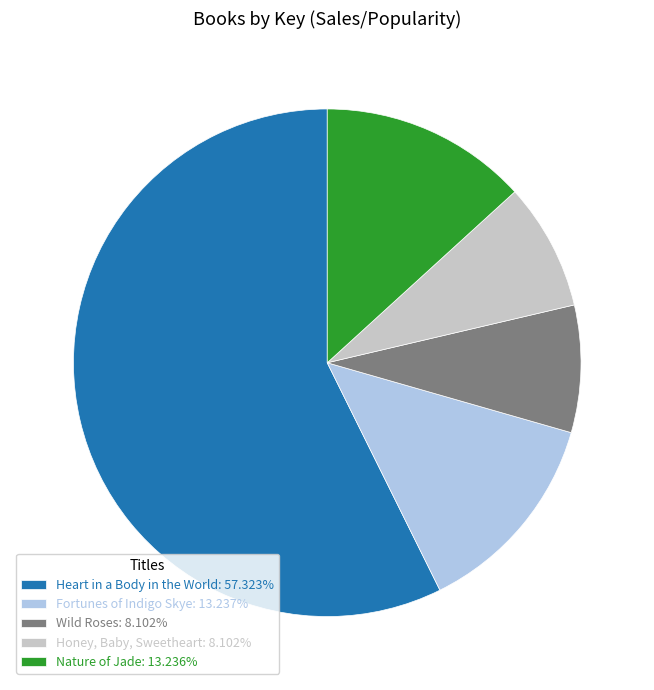

Is it true that Wild Roses is 8% of the pie?

True